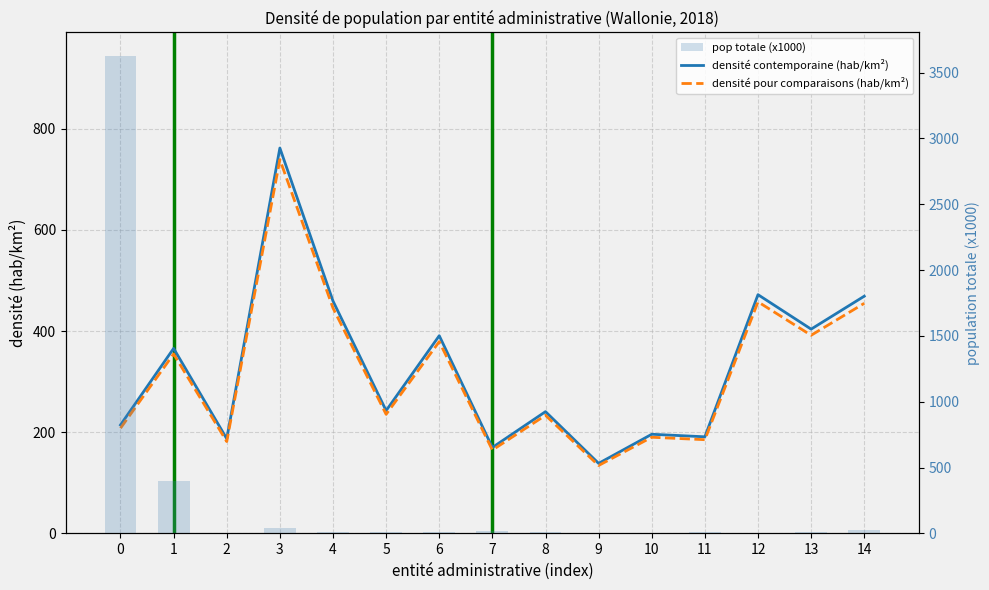

Is it true that pop totale (x1000) equals 18.4 at 11?

False